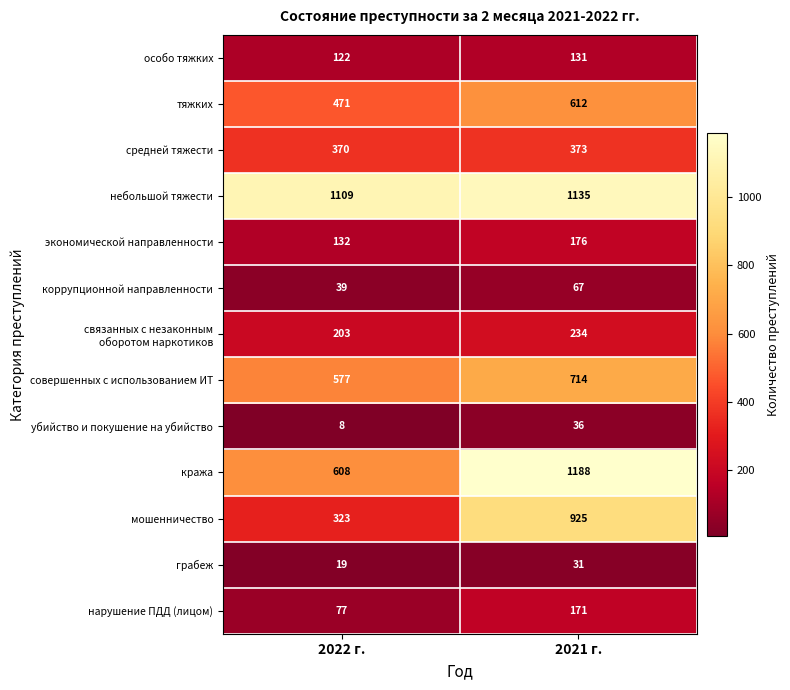

How many categories are shown in the chart?

2